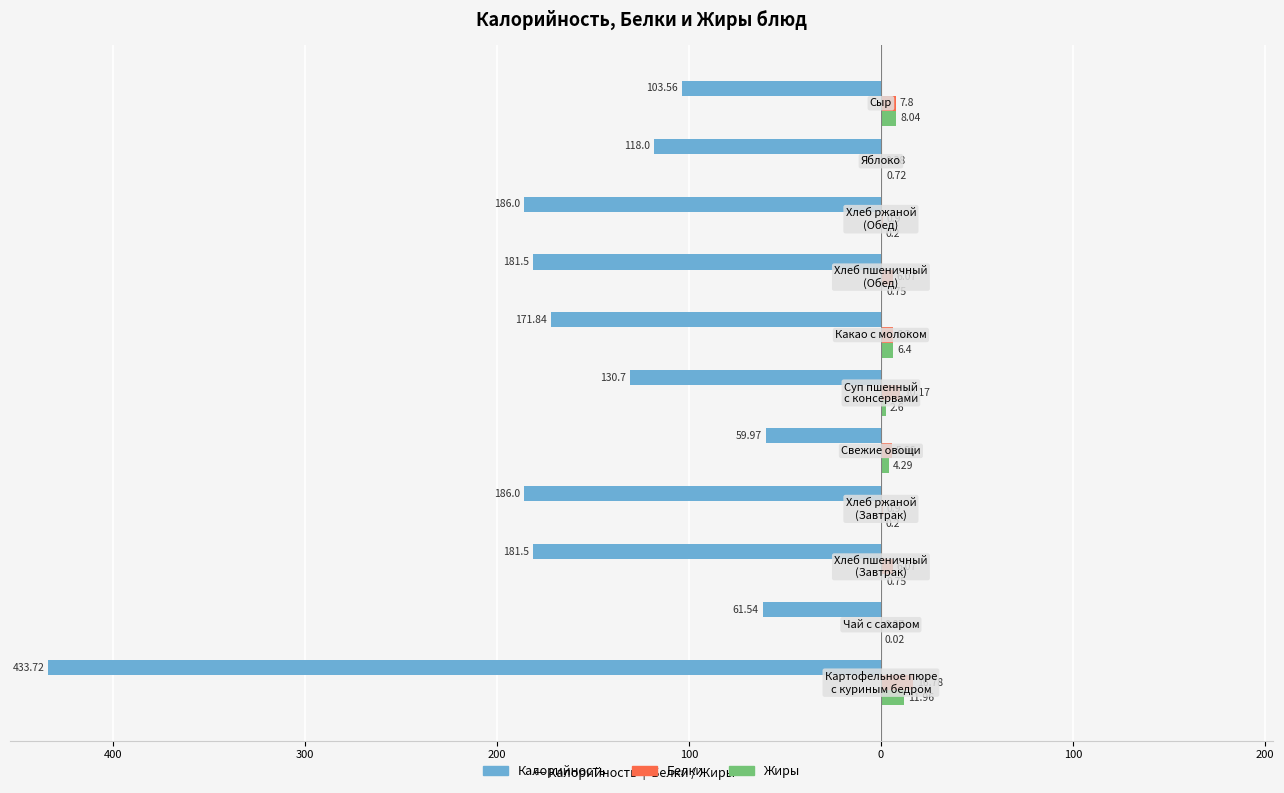

What are all the series names shown in the legend?

Калорийность, Белки, Жиры